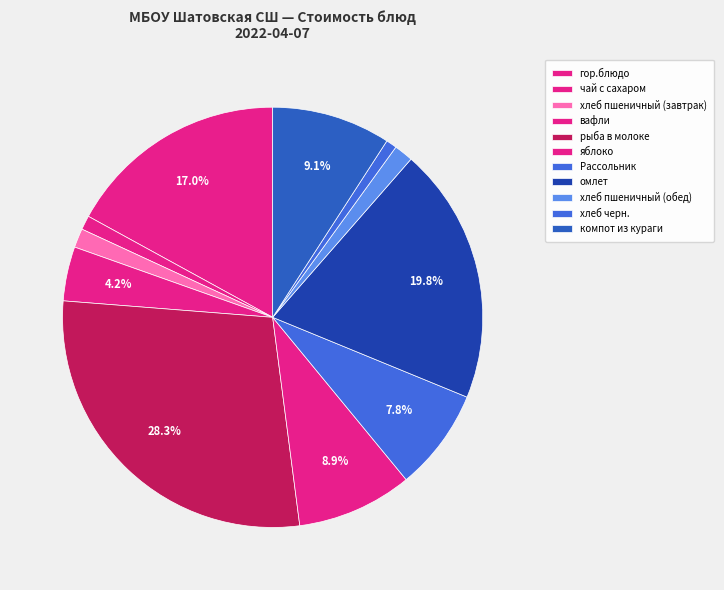

What is the largest slice in the pie chart?

рыба в молоке